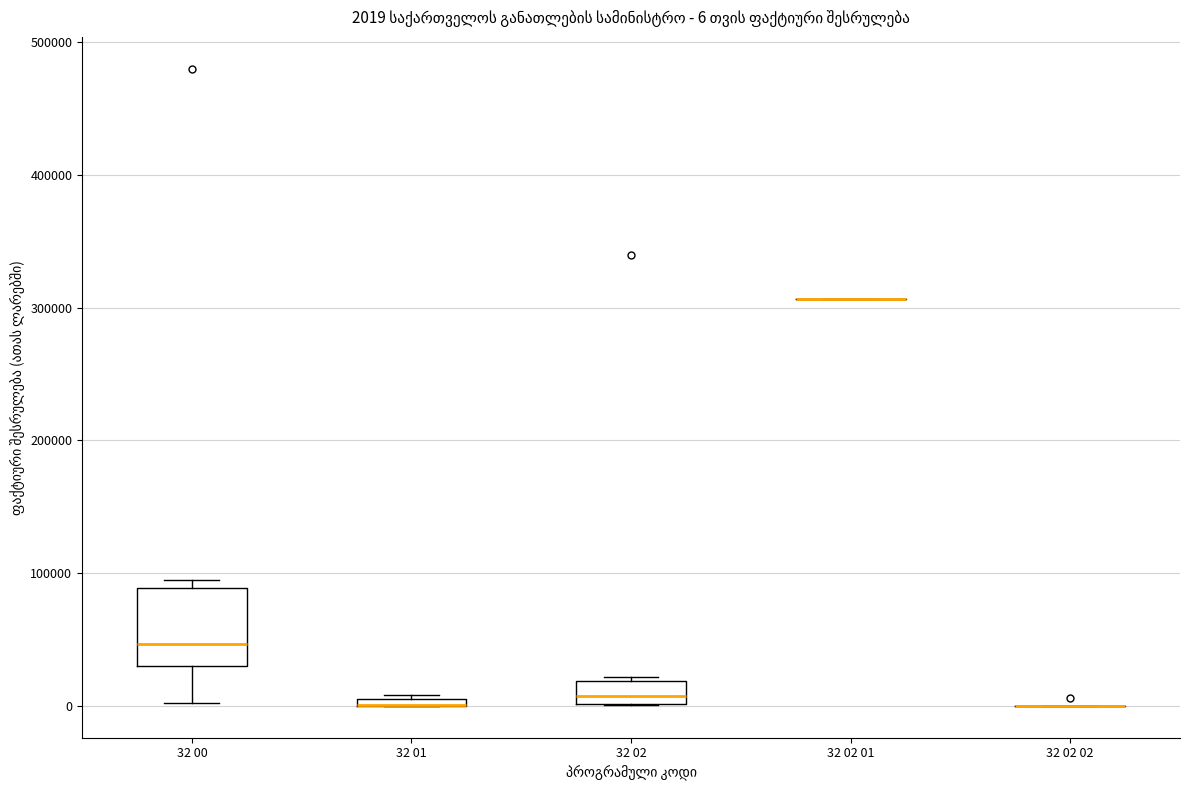

Comparing the boxes themselves (not the whiskers), which one is the tallest?

32 00